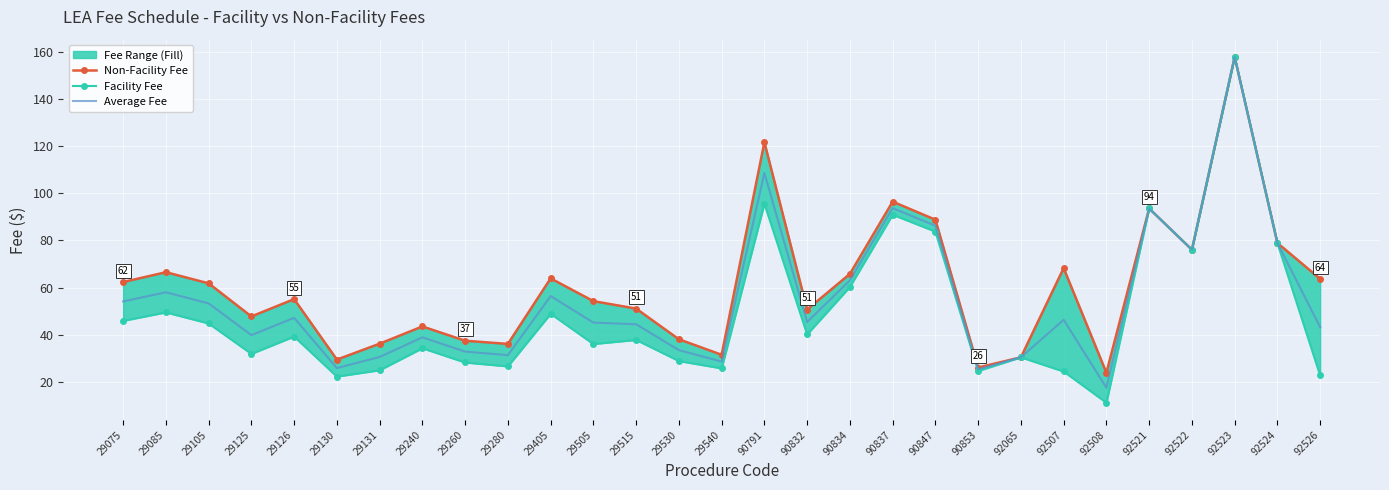

True or false: Non-Facility Fee and Average Fee intersect in this chart.

False